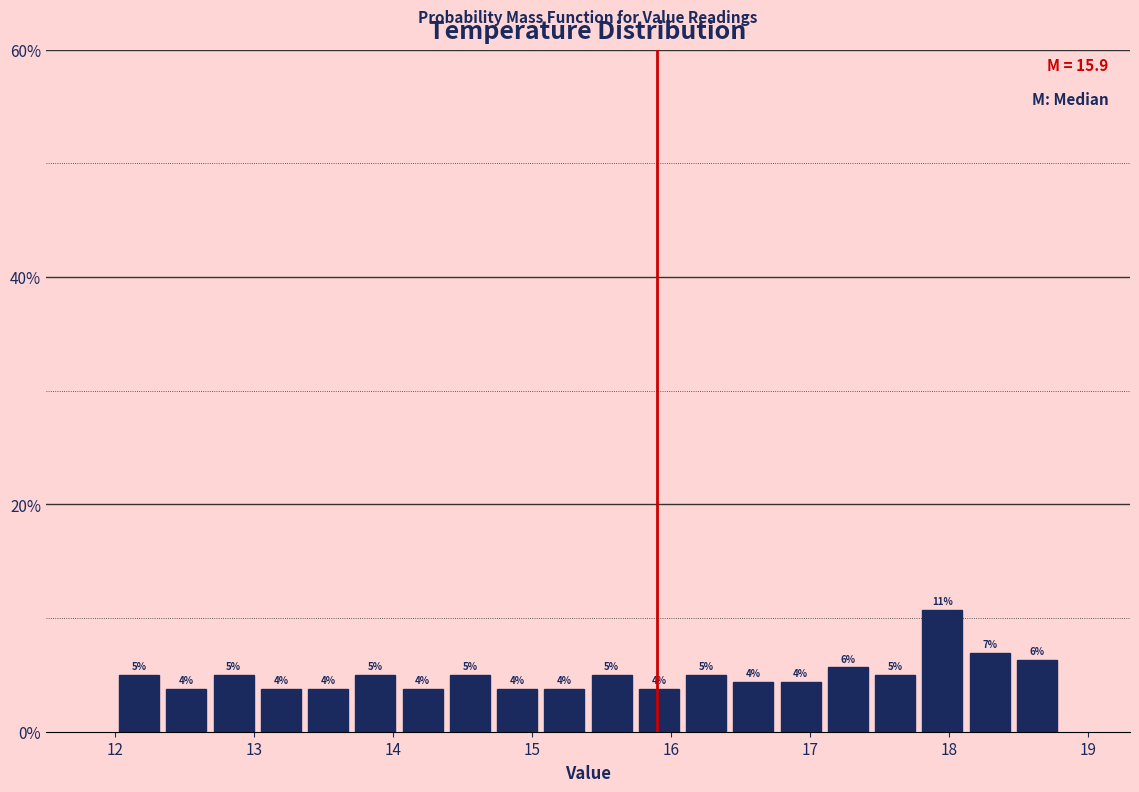

Read against the x-axis, roughly where is the centre of the tallest bar?

18.0